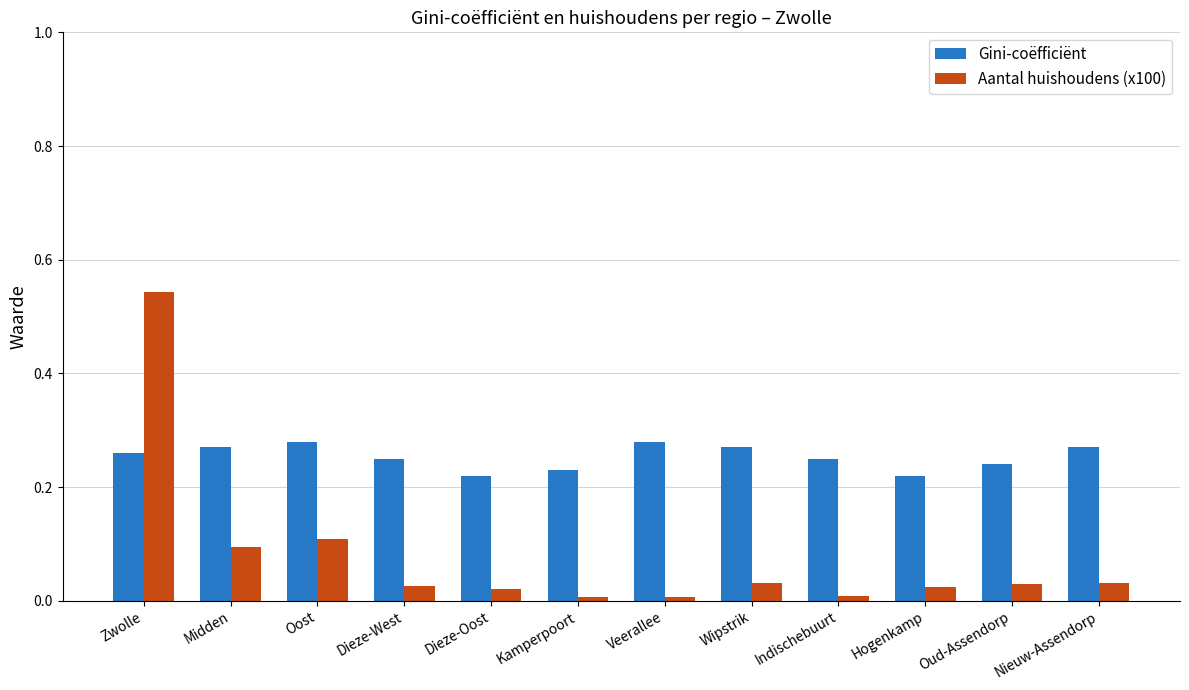

What is the sum of all Aantal huishoudens (x100) values?

0.9